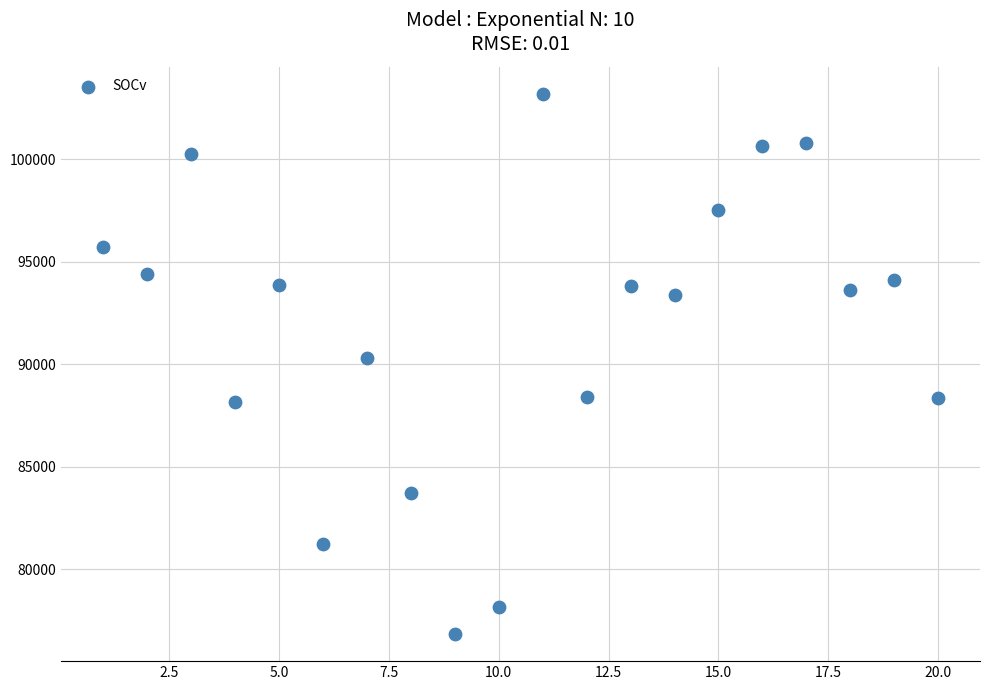

What is the range of Y values (max minus min)?

26338